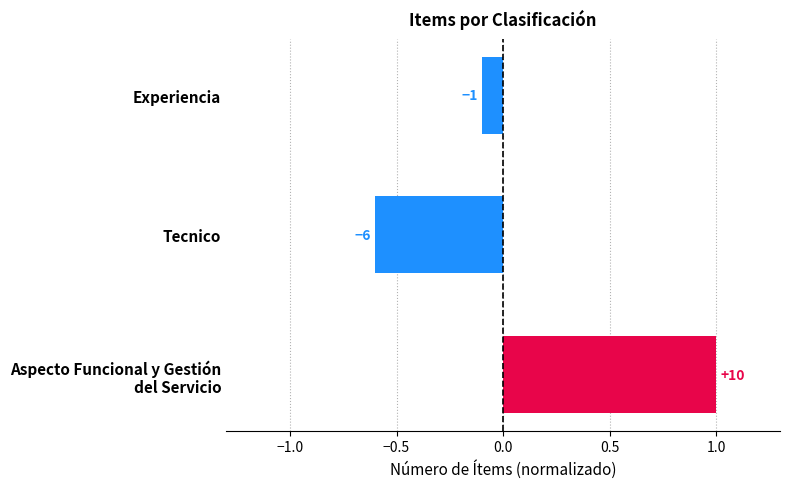

What is the greatest value displayed?

1.0